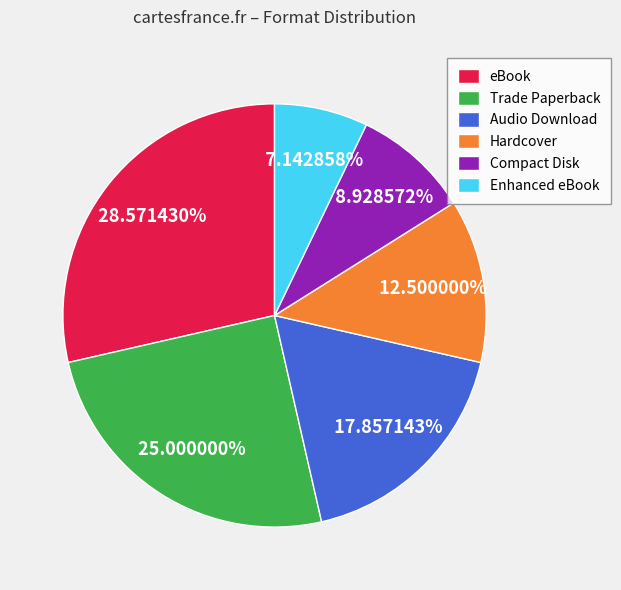

To the nearest percent, what percentage of the pie is Audio Download?

18%